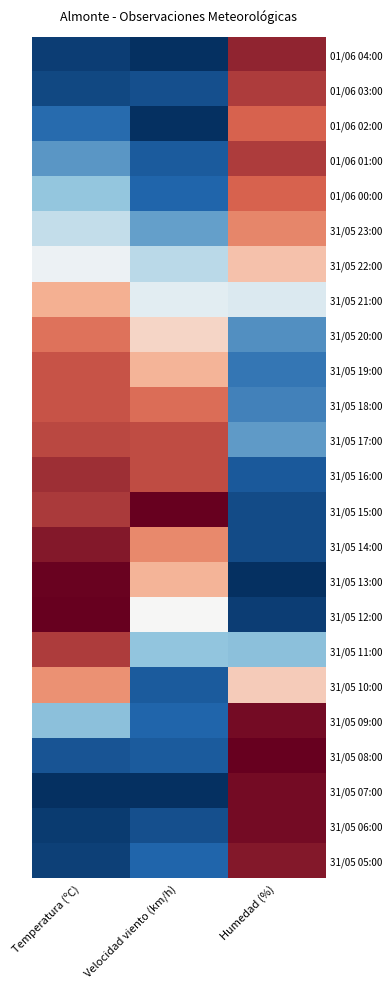

Reading left to right, what are all the values shown in this chart?

01/06 04:00: Temperatura (ºC)=0.0	Velocidad viento (km/h)=0.0	Humedad (%)=0.9
01/06 03:00: Temperatura (ºC)=0.1	Velocidad viento (km/h)=0.1	Humedad (%)=0.9
01/06 02:00: Temperatura (ºC)=0.2	Velocidad viento (km/h)=0.0	Humedad (%)=0.8
01/06 01:00: Temperatura (ºC)=0.3	Velocidad viento (km/h)=0.1	Humedad (%)=0.9
01/06 00:00: Temperatura (ºC)=0.3	Velocidad viento (km/h)=0.2	Humedad (%)=0.8
31/05 23:00: Temperatura (ºC)=0.4	Velocidad viento (km/h)=0.3	Humedad (%)=0.7
31/05 22:00: Temperatura (ºC)=0.5	Velocidad viento (km/h)=0.4	Humedad (%)=0.6
31/05 21:00: Temperatura (ºC)=0.6	Velocidad viento (km/h)=0.5	Humedad (%)=0.5
31/05 20:00: Temperatura (ºC)=0.8	Velocidad viento (km/h)=0.6	Humedad (%)=0.2
31/05 19:00: Temperatura (ºC)=0.9	Velocidad viento (km/h)=0.6	Humedad (%)=0.2
31/05 18:00: Temperatura (ºC)=0.9	Velocidad viento (km/h)=0.8	Humedad (%)=0.2
31/05 17:00: Temperatura (ºC)=0.9	Velocidad viento (km/h)=0.9	Humedad (%)=0.3
31/05 16:00: Temperatura (ºC)=0.9	Velocidad viento (km/h)=0.9	Humedad (%)=0.1
31/05 15:00: Temperatura (ºC)=0.9	Velocidad viento (km/h)=1.0	Humedad (%)=0.1
31/05 14:00: Temperatura (ºC)=1.0	Velocidad viento (km/h)=0.7	Humedad (%)=0.1
31/05 13:00: Temperatura (ºC)=1.0	Velocidad viento (km/h)=0.6	Humedad (%)=0.0
31/05 12:00: Temperatura (ºC)=1.0	Velocidad viento (km/h)=0.5	Humedad (%)=0.0
31/05 11:00: Temperatura (ºC)=0.9	Velocidad viento (km/h)=0.3	Humedad (%)=0.3
31/05 10:00: Temperatura (ºC)=0.7	Velocidad viento (km/h)=0.1	Humedad (%)=0.6
31/05 09:00: Temperatura (ºC)=0.3	Velocidad viento (km/h)=0.2	Humedad (%)=1.0
31/05 08:00: Temperatura (ºC)=0.1	Velocidad viento (km/h)=0.1	Humedad (%)=1.0
31/05 07:00: Temperatura (ºC)=0.0	Velocidad viento (km/h)=0.0	Humedad (%)=1.0
31/05 06:00: Temperatura (ºC)=0.0	Velocidad viento (km/h)=0.1	Humedad (%)=1.0
31/05 05:00: Temperatura (ºC)=0.1	Velocidad viento (km/h)=0.2	Humedad (%)=1.0